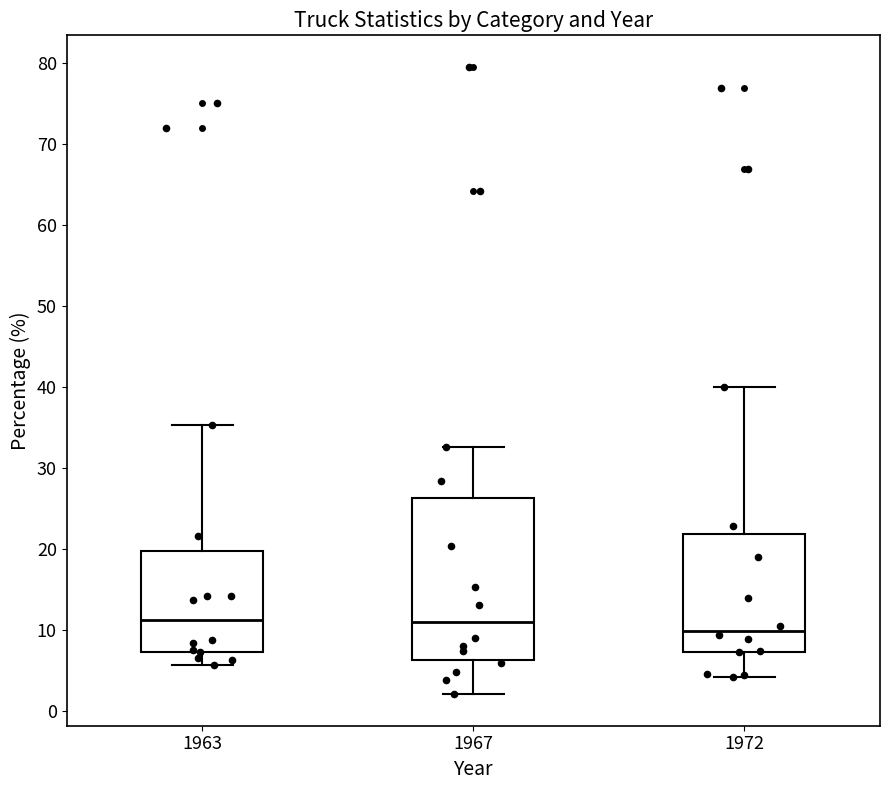

Where is the upper edge of the box at x = 1967 on the y-axis? The values are not printed on the chart, so give them approximately, as read against the axis.

26